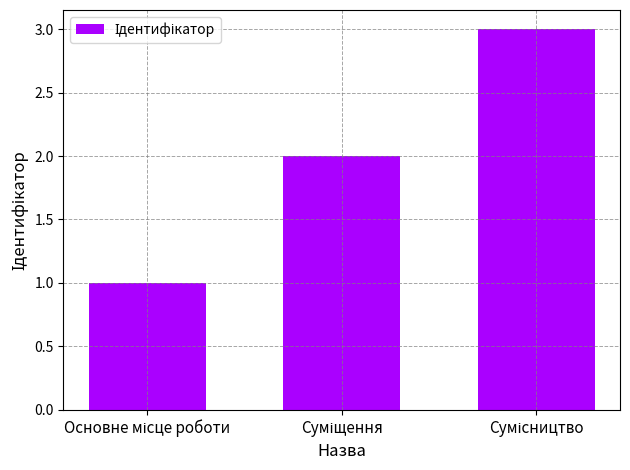

Reading right to left, transcribe all the data shown in this chart.

3	2	1